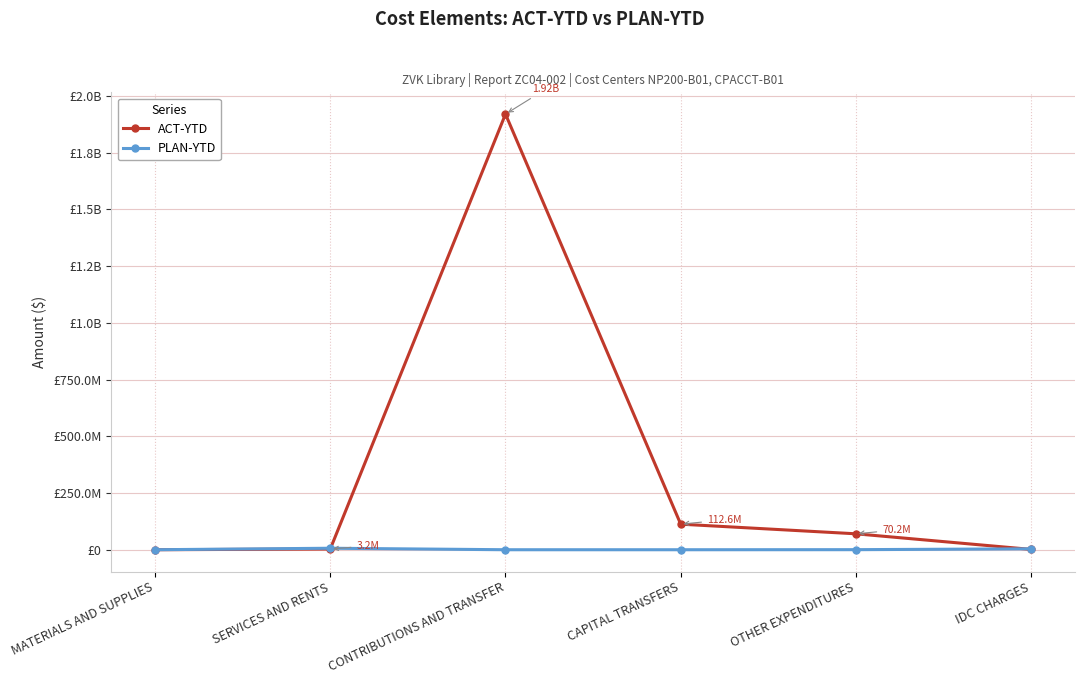

What is the highest value of the ACT-YTD series?

1919948391.8